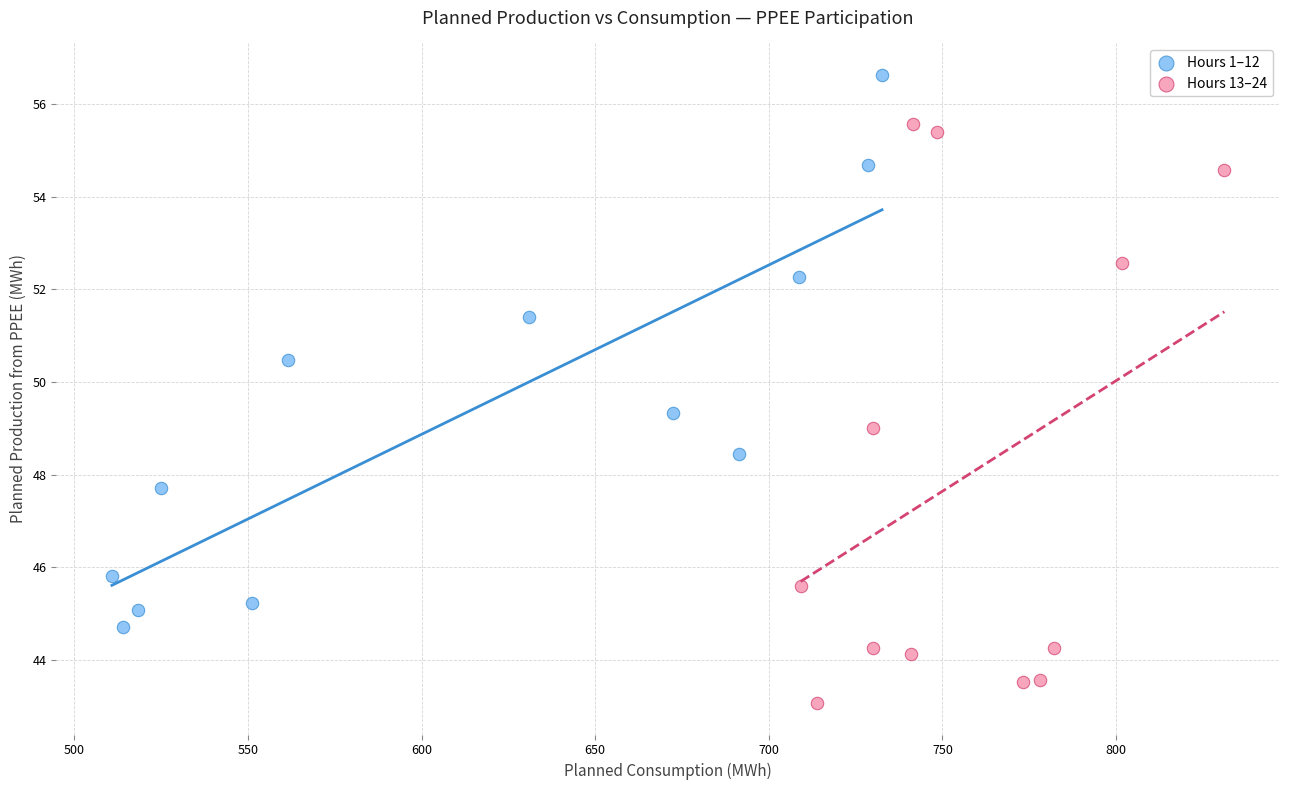

Which series reaches the maximum Y coordinate?

Hours 1–12